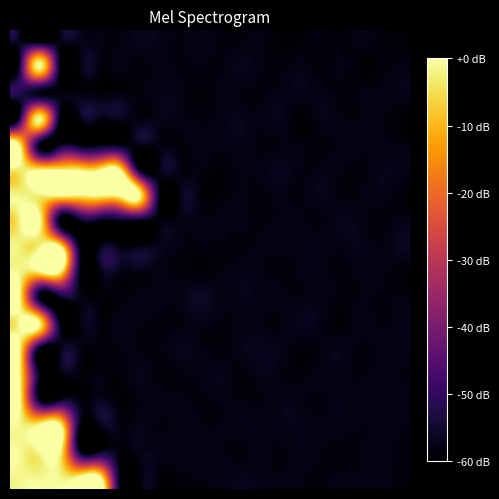

What is the minimum value shown in the chart?

-60.0